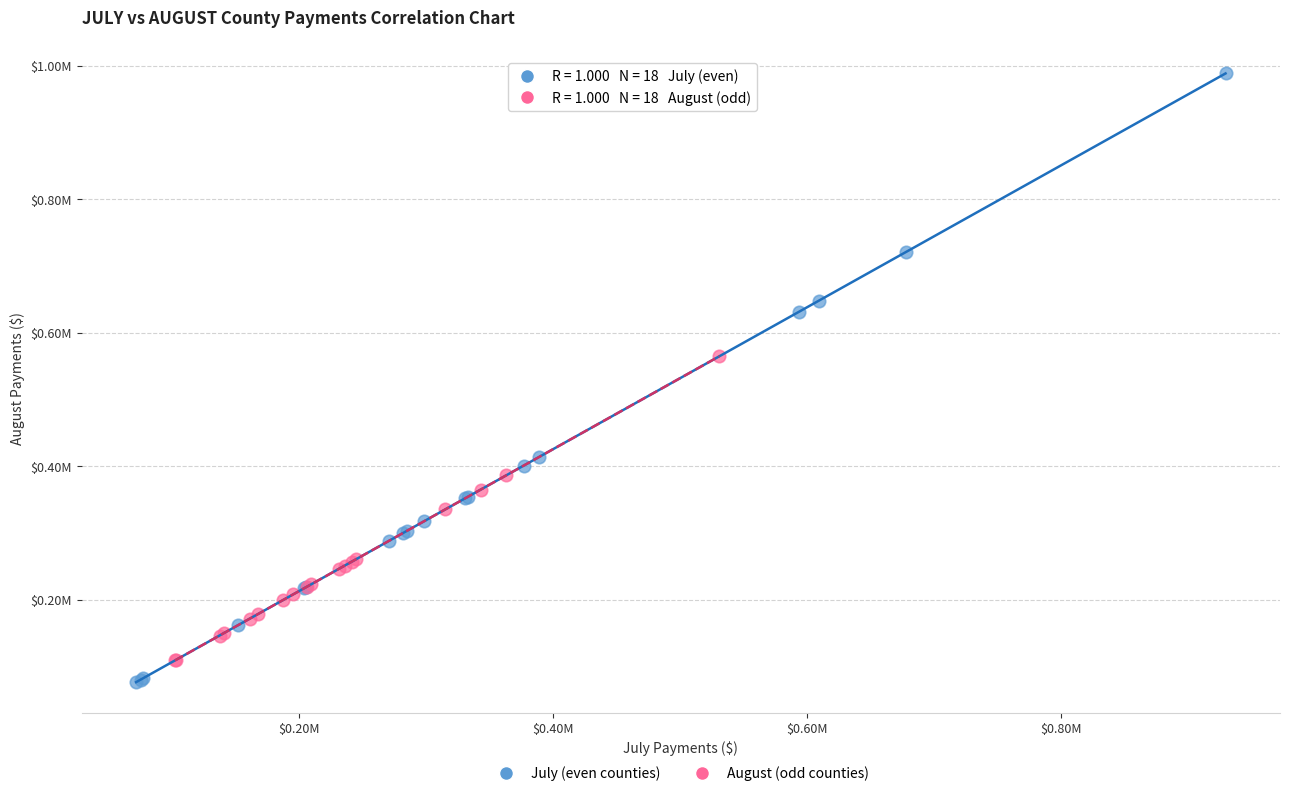

What are all the series names shown in the legend?

July (even counties), August (odd counties)